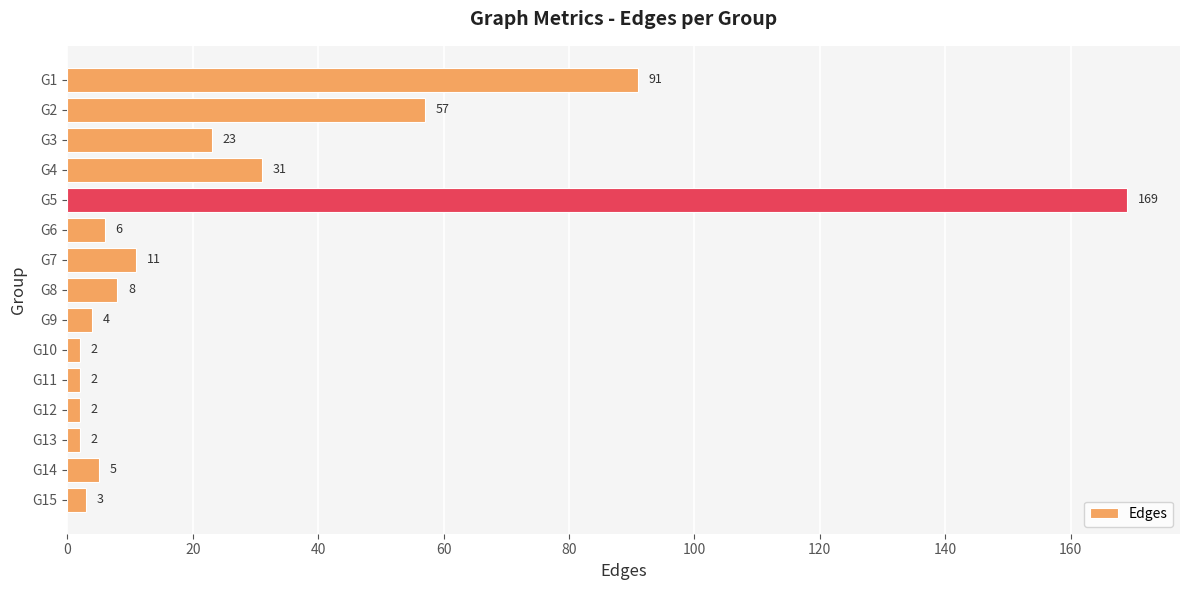

Does the chart contain stacked bars?

No